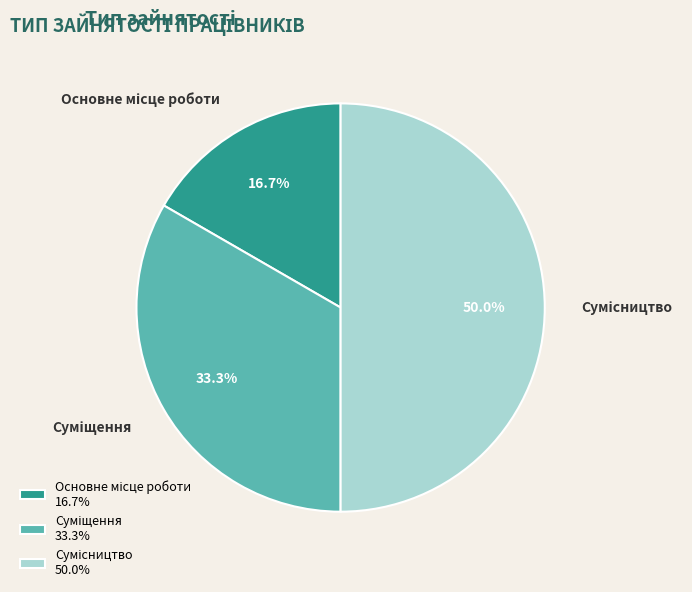

What is the smallest slice in the pie chart?

Основне місце роботи